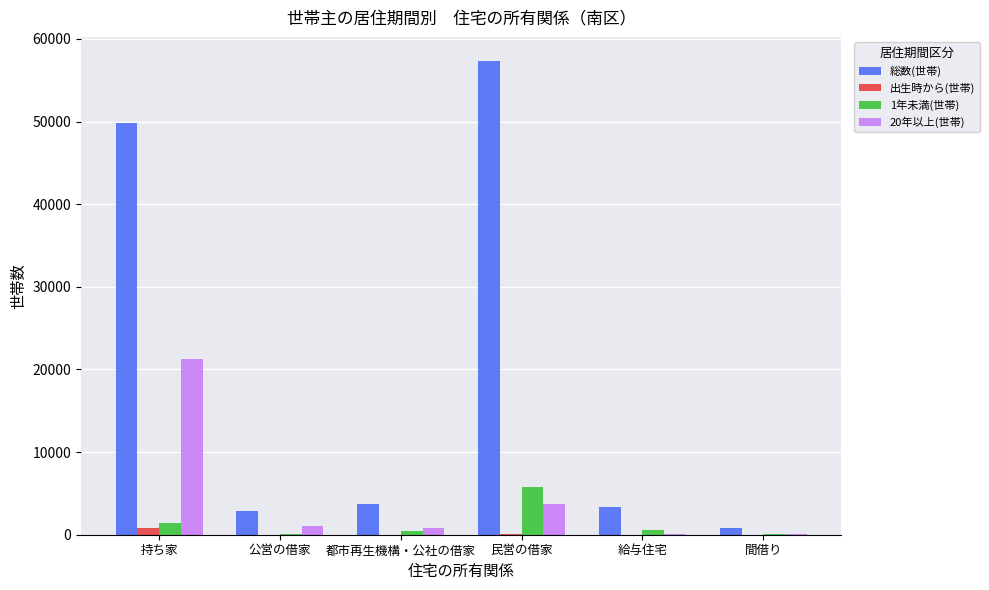

Is it true that 20年以上(世帯) equals 21287 at 持ち家?

True